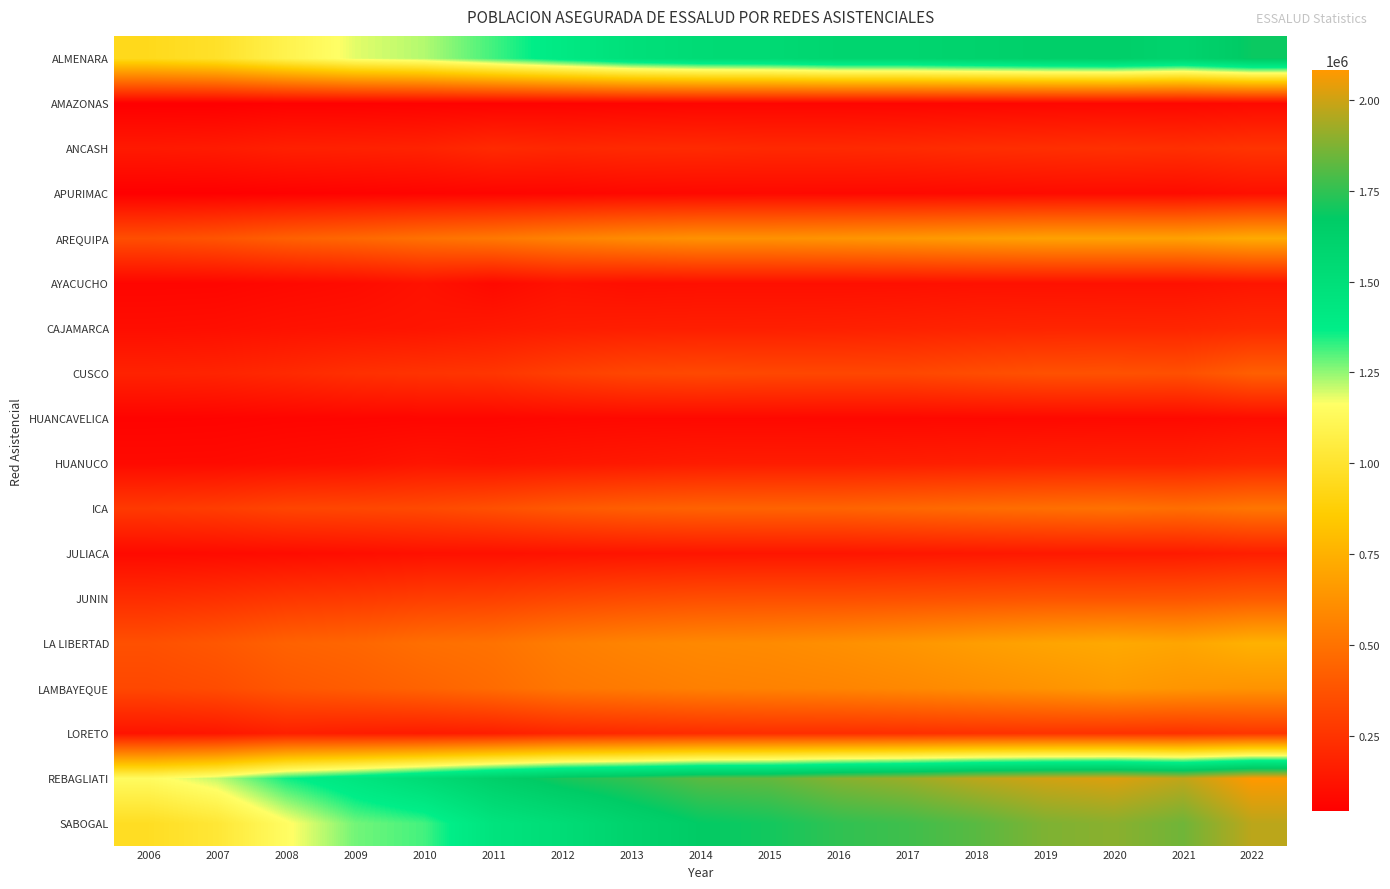

How many categories are shown in the chart?

17